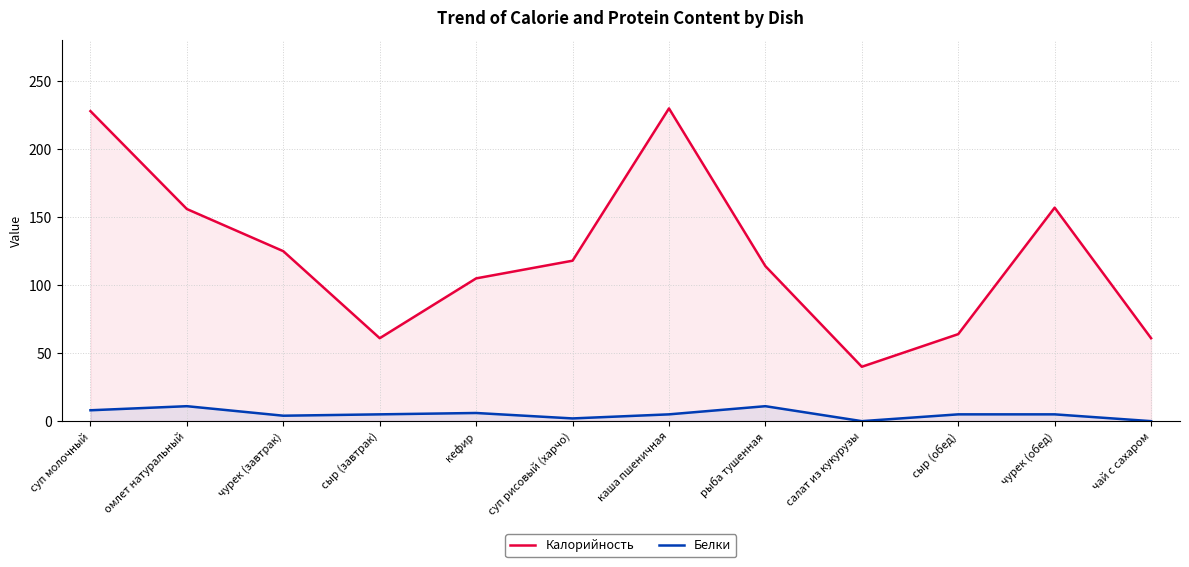

List the series in order of their overall mean, highest first.

Калорийность, Белки